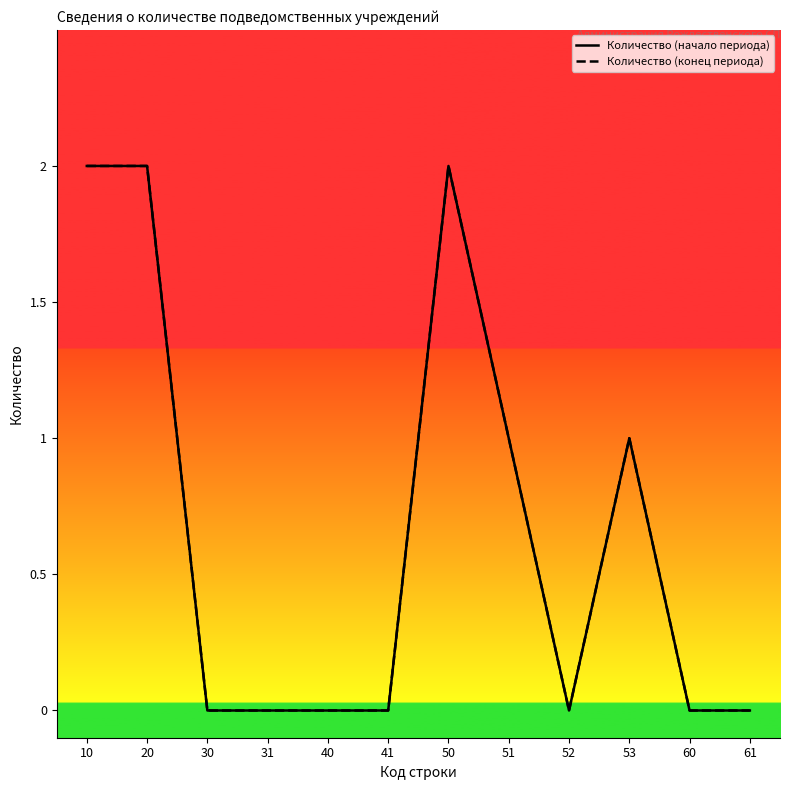

What is the difference between the second highest and minimum values in the Количество (конец периода) series?

2